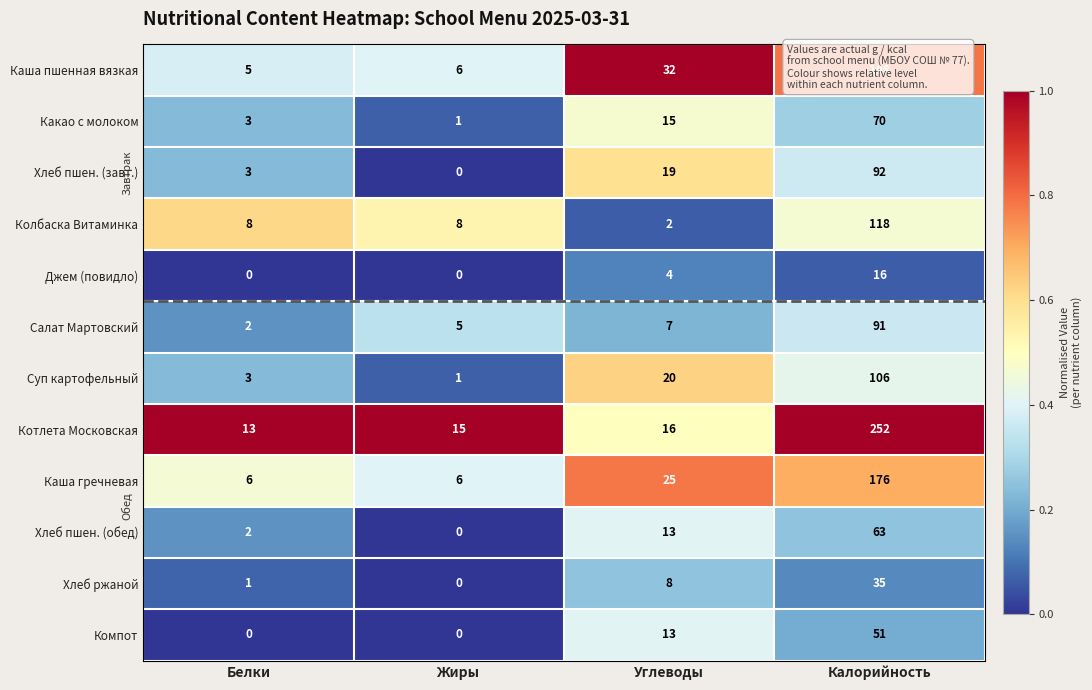

Rank the series by their maximum value, from lowest to highest.

Джем (повидло), Хлеб ржаной, Компот, Хлеб пшен. (обед), Какао с молоком, Салат Мартовский, Хлеб пшен. (завт.), Суп картофельный, Колбаска Витаминка, Каша гречневая, Каша пшенная вязкая, Котлета Московская